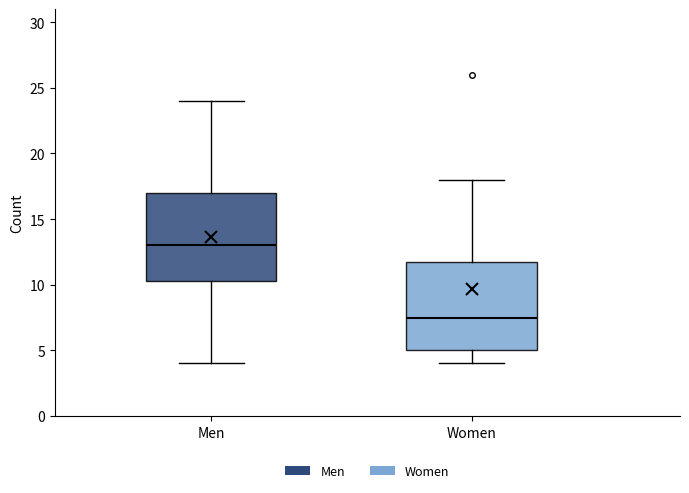

Which box has the lowest median line?

Women